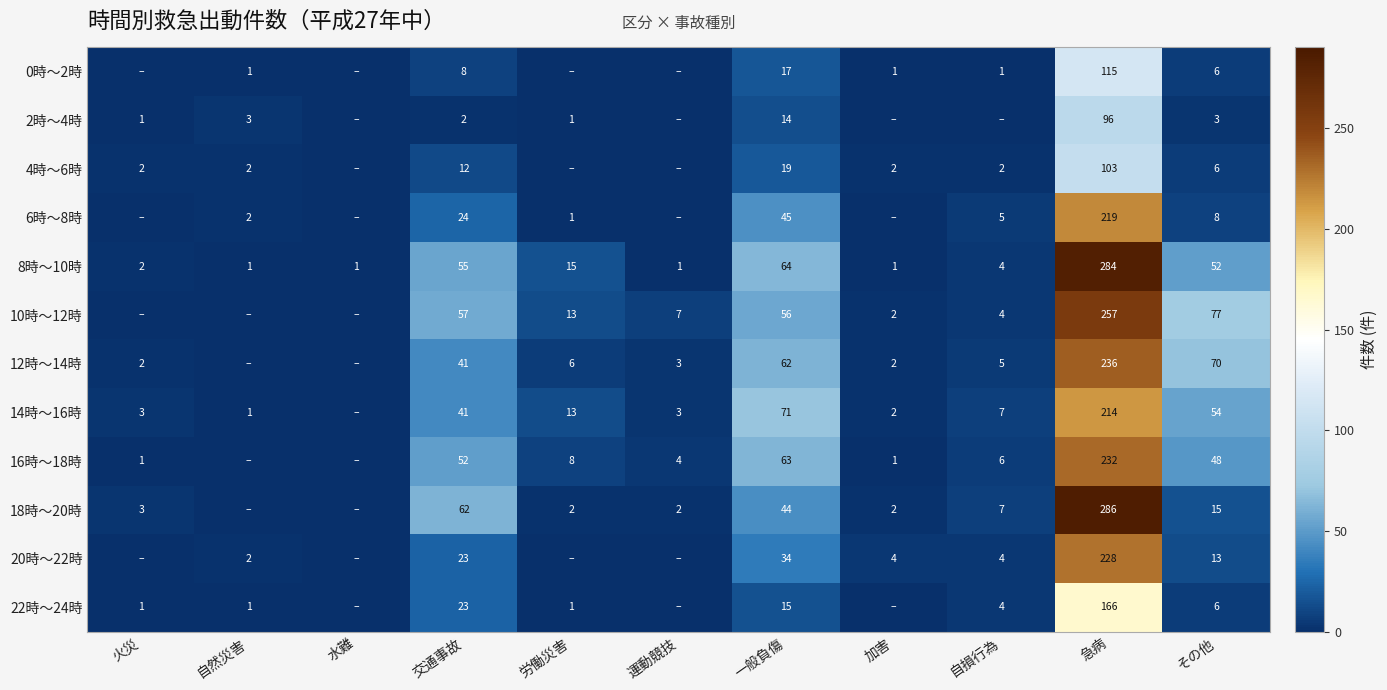

Between 急病 and 水難, which is larger?

急病